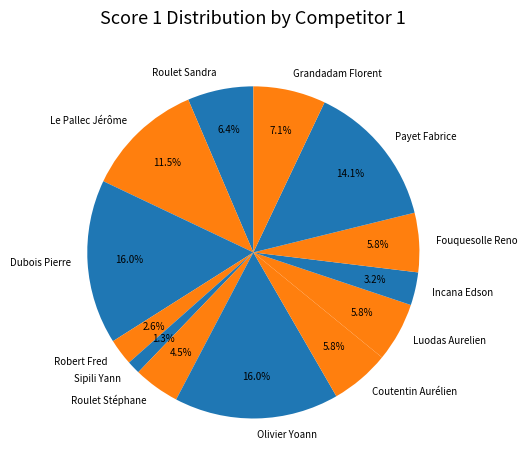

To the nearest percent, what is the difference between the Robert Fred and Fouquesolle Reno slice percentages?

3%